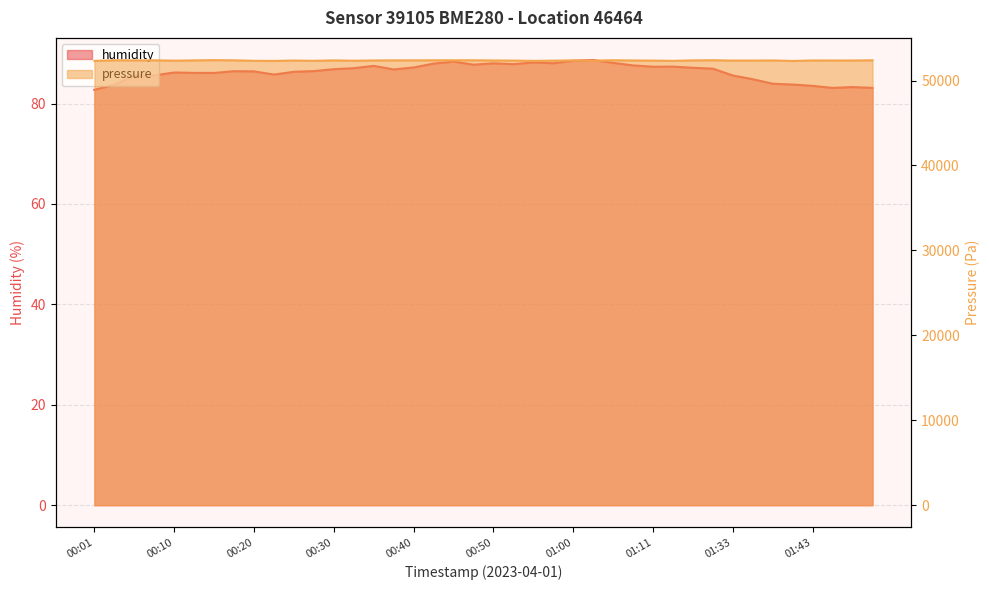

At which category is the sum across all series the highest?

00:15